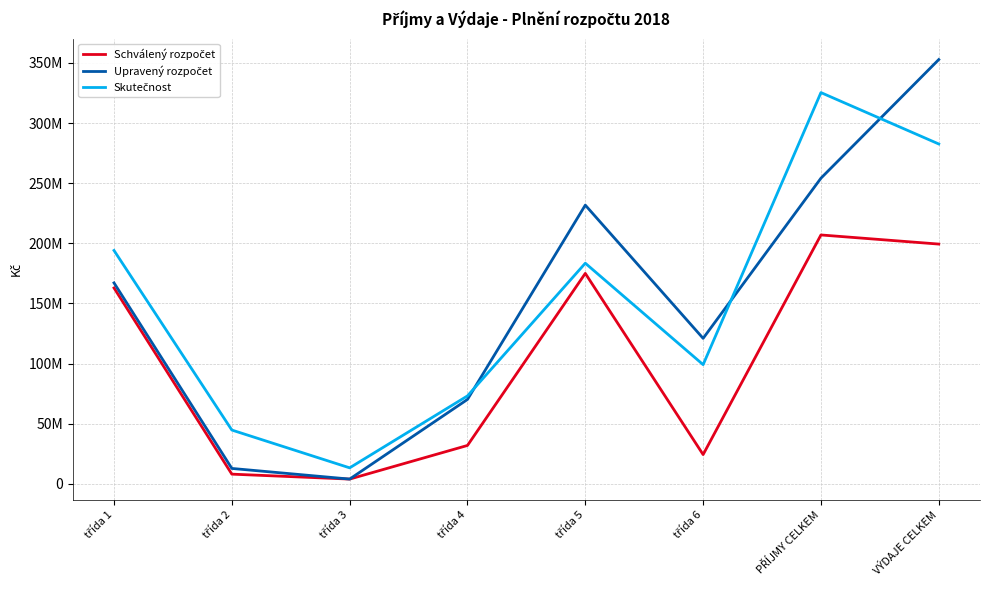

What is the total value across all series at třída 4?

175348197.1